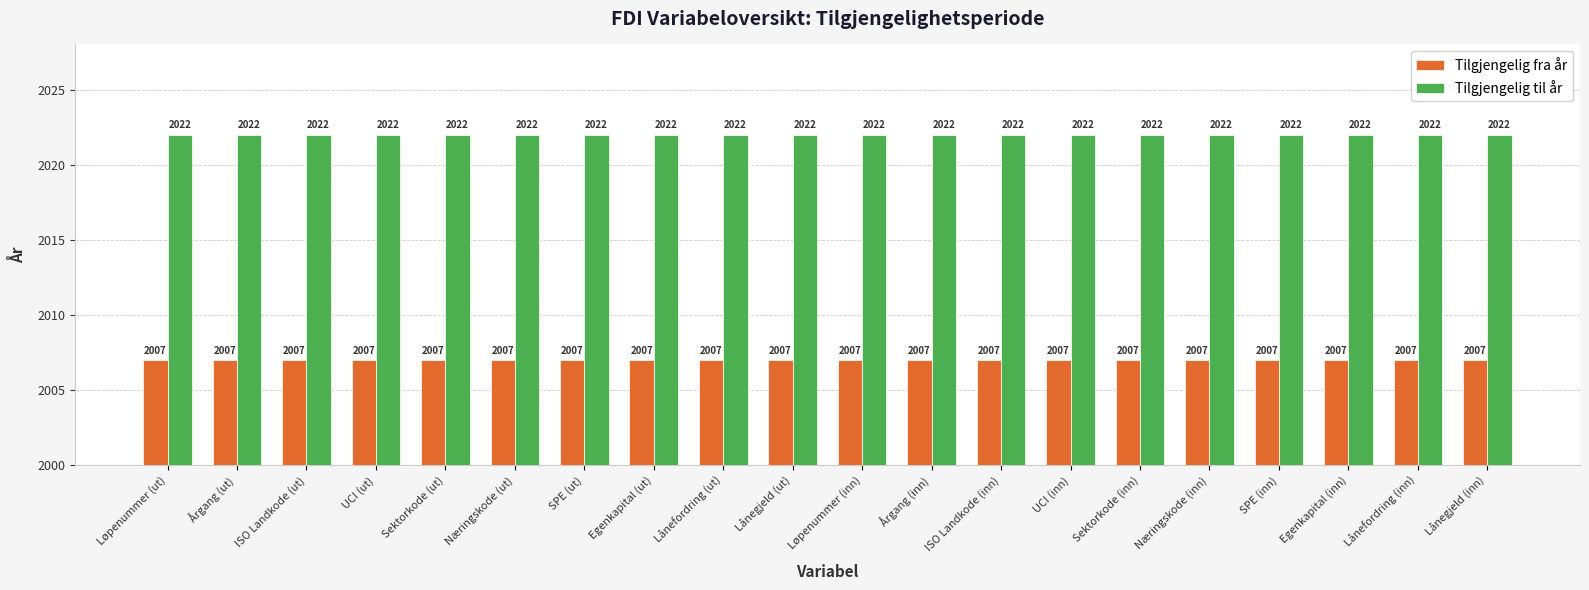

The value of Tilgjengelig fra år at Årgang (ut) is 1222. True or false?

False